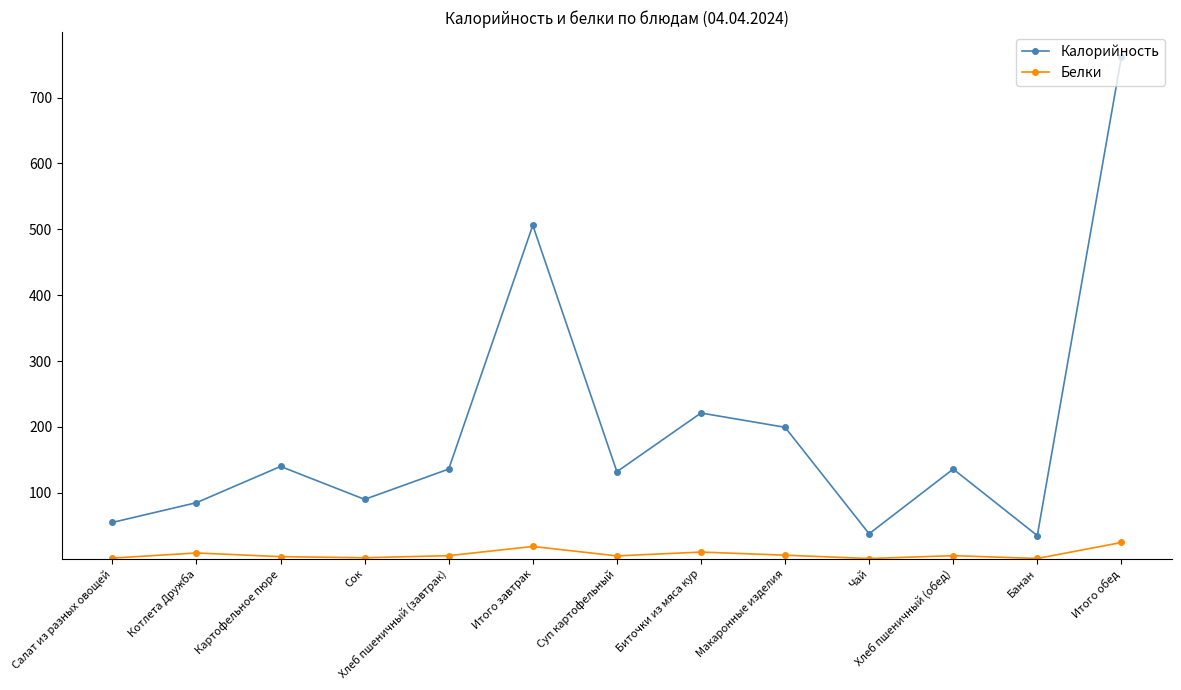

What is the label of the 10th point from the right?

Сок